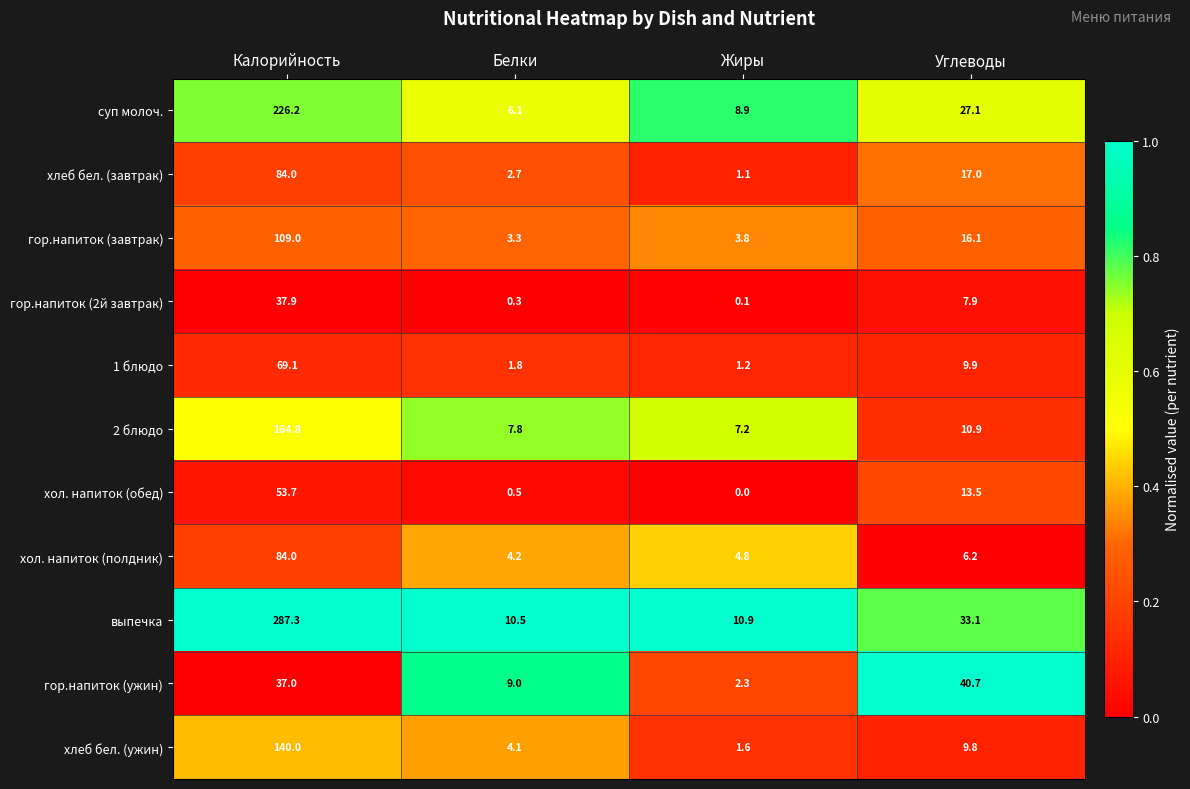

Count the number of categories in the chart.

4